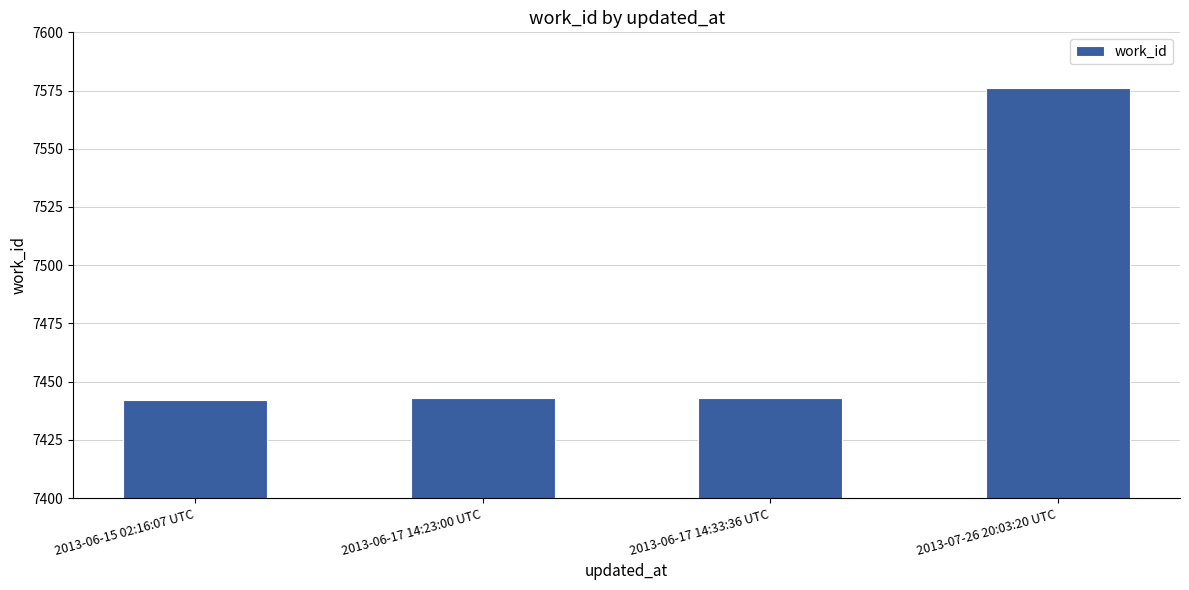

True or false: the data shows 11146 at 2013-06-15 02:16:07 UTC.

False